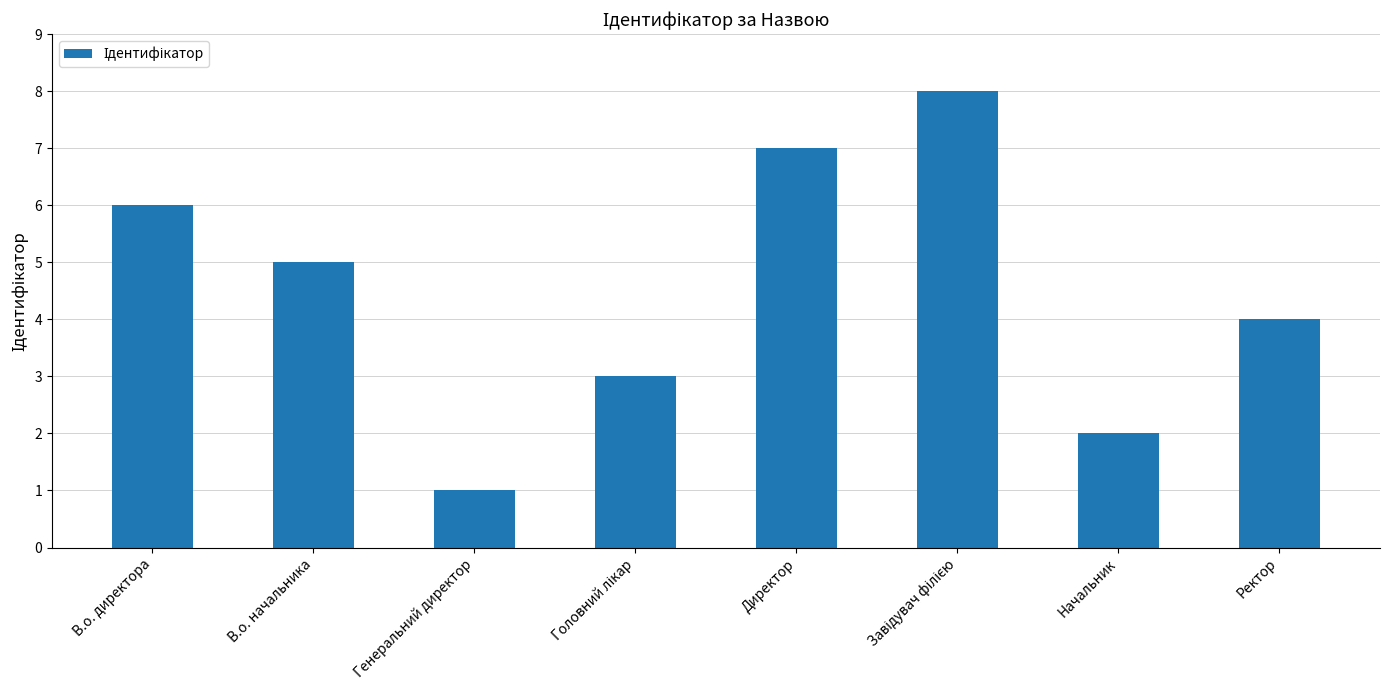

What position from the right is В.о. директора?

8